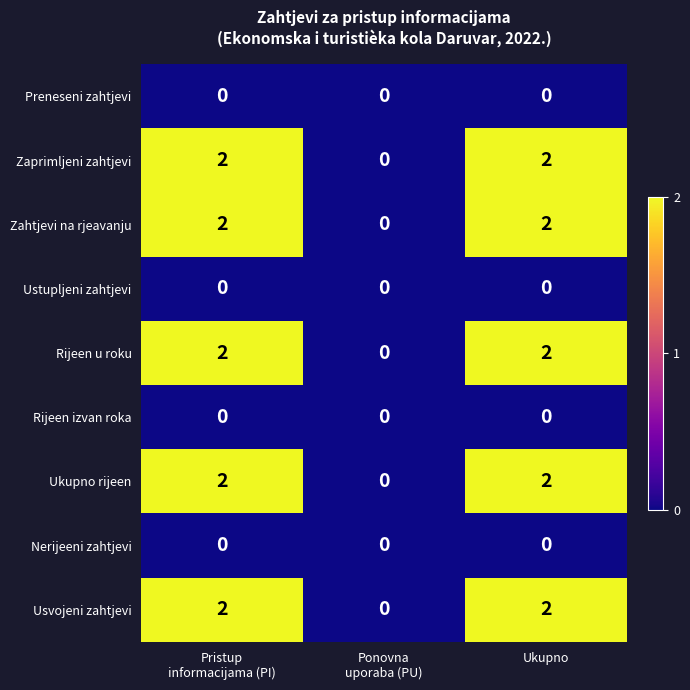

How many distinct data groups are displayed?

9